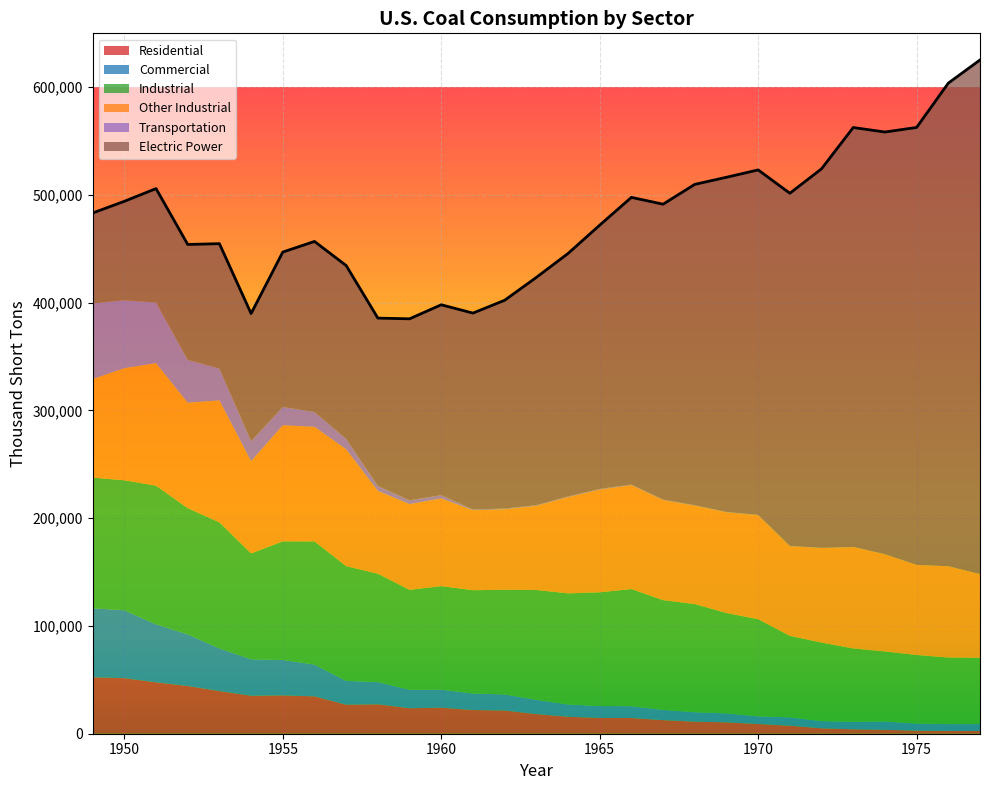

Reading right to left, what are all the values shown in this chart?

Residential: 2507.1	2585.6	2823.0	3653.4	4113.3	5034.4	7448.5	9023.8	10569.4	11190.5	12616.4	14584.6	14635.3	15755.7	18243.3	21544.4	22006.4	24159.3	23667.5	27319.0	26971.5	34672.9	35589.8	35229.3	39604.0	44282.4	47719.6	51562.3	52407.0
Commercial: 6446.9	6330.4	6587.0	7763.6	7003.7	6673.6	7752.5	7090.2	8304.6	8792.5	9517.6	11002.4	11040.7	11409.3	13210.7	14971.6	15292.6	16788.7	17138.5	20609.0	22067.5	29536.1	32852.2	33847.7	39604.0	47972.6	53811.4	63020.7	64053.0
Industrial: 61463.0	61787.0	63646.0	64903.0	68038.0	72878.0	75636.0	90156.0	93142.0	100351.0	101845.0	108669.0	105560.0	103120.0	101940.0	97059.0	95897.0	96017.0	92714.0	100546.0	106494.0	114302.0	110096.0	98248.0	116970.0	117109.0	128695.0	120623.0	121226.0
Other Industrial: 77739.0	84704.0	83598.0	90191.0	94101.0	87746.0	83230.0	96481.0	93444.0	91297.0	92800.0	96407.0	95286.0	89249.0	78084.0	74682.0	74201.0	81385.0	79550.0	76835.0	108409.0	106290.0	107743.0	85620.0	113149.0	97821.0	113685.0	104014.0	91409.0
Transportation: 9.0	12.0	24.0	80.0	116.0	163.0	207.0	298.0	313.0	417.0	467.0	609.0	655.0	711.0	670.0	687.0	770.0	3046.0	3569.0	4680.0	9765.0	13778.0	16972.0	18614.0	29574.0	39801.0	56225.0	63011.0	70179.0
Electric Power: 477126.0	448371.0	405962.4	391810.8	389211.6	351767.8	327300.6	320181.7	310640.9	297779.1	274184.5	266476.8	244788.1	225425.5	211332.5	193315.9	182185.1	176685.4	168423.2	155724.2	160769.2	158279.0	143759.2	118384.7	115897.2	107071.2	105768.0	91870.8	83963.4